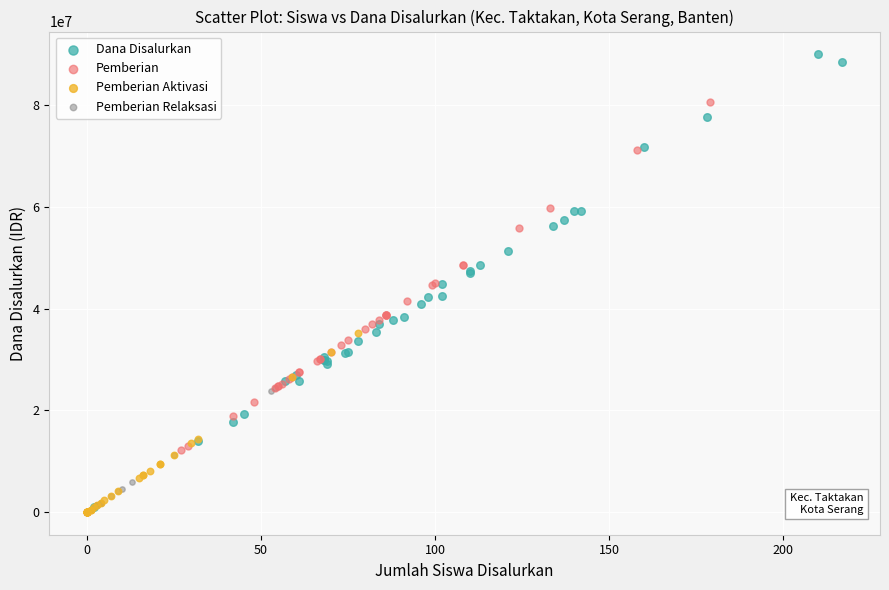

Which series has the largest Y range (max minus min)?

Dana Disalurkan